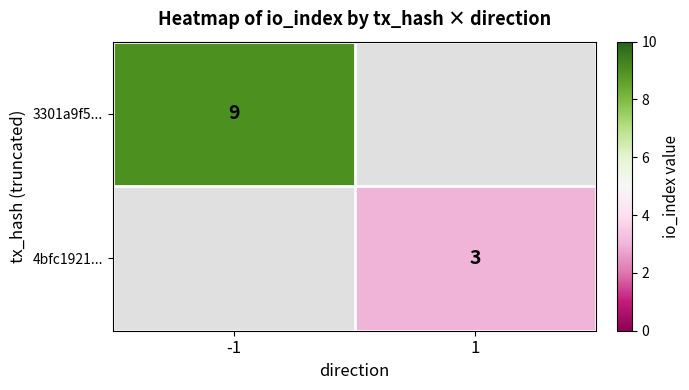

Is it true that 3301a9f5... equals 5 at -1?

False